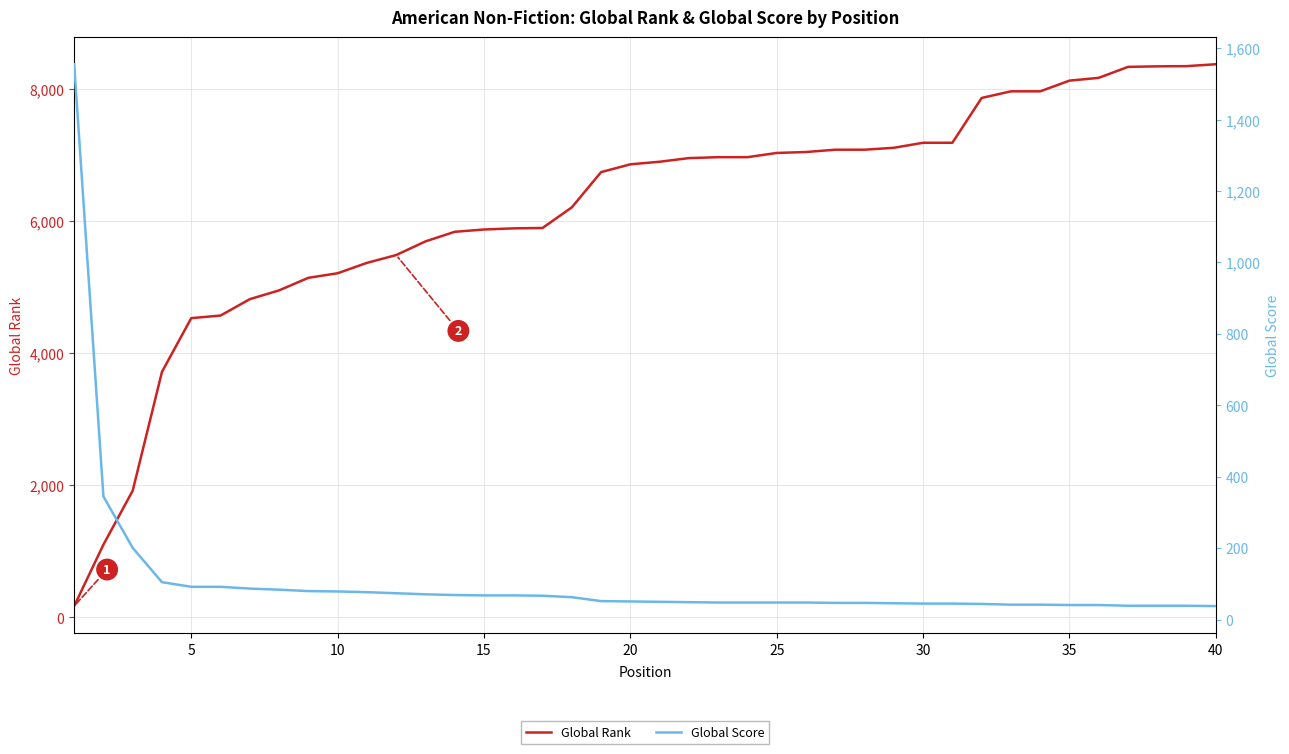

Is it true that Global Rank equals 3258 at 26?

False